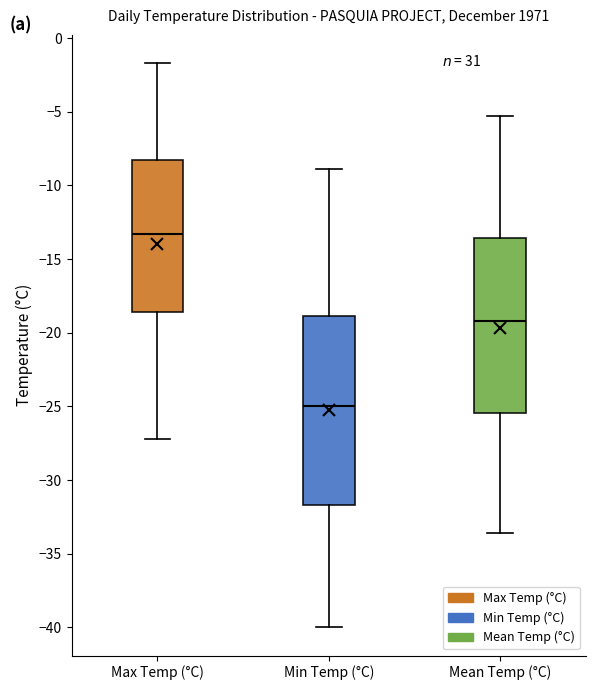

Where is the upper edge of the box for Min Temp (°C) on the y-axis? The values are not printed on the chart, so give them approximately, as read against the axis.

-19.0